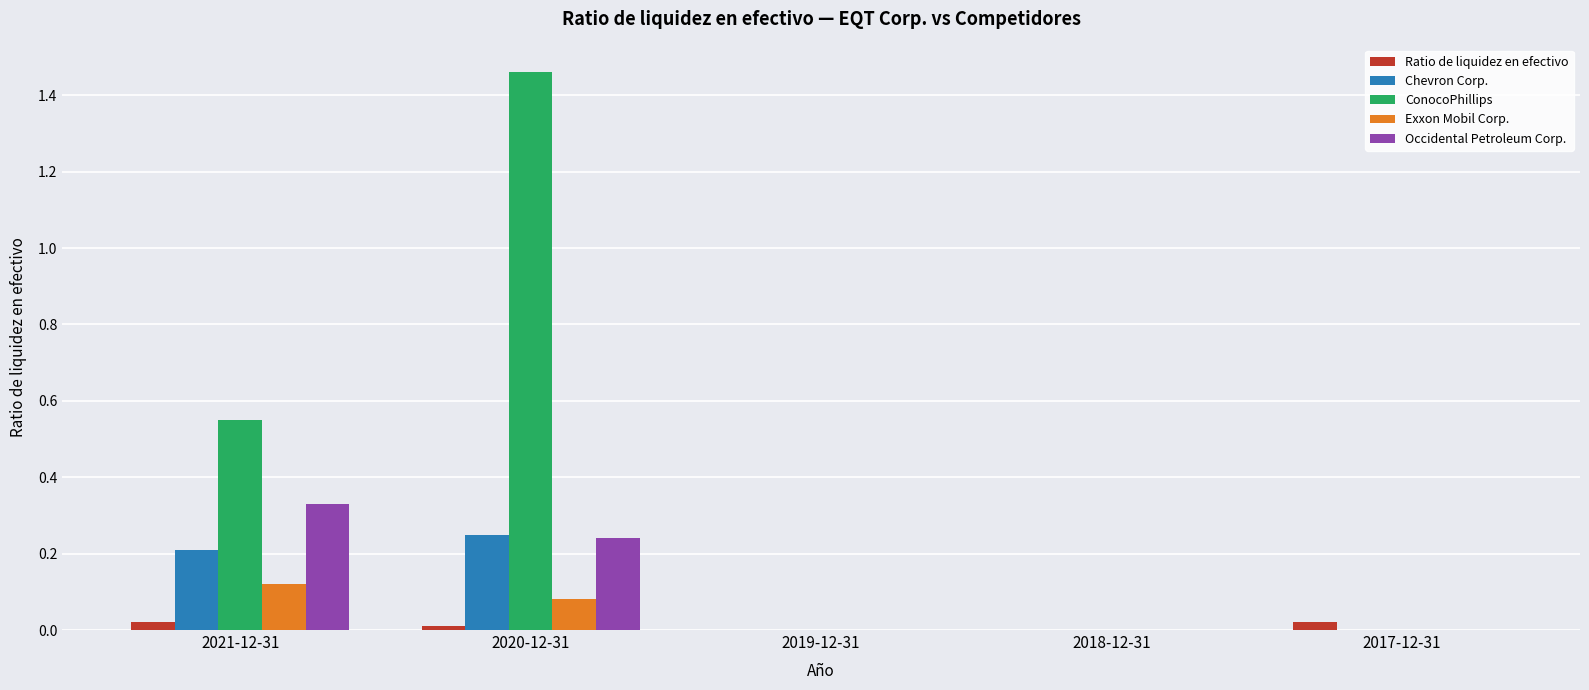

The Occidental Petroleum Corp. series shows 0.0 at 2017-12-31. True or false?

True